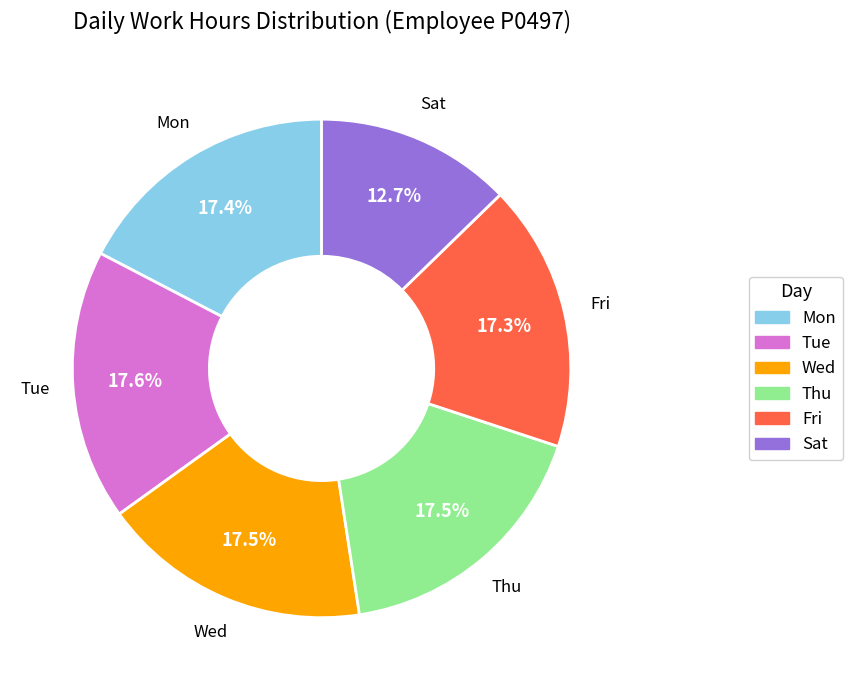

Does Mon account for over 50% of the chart?

No